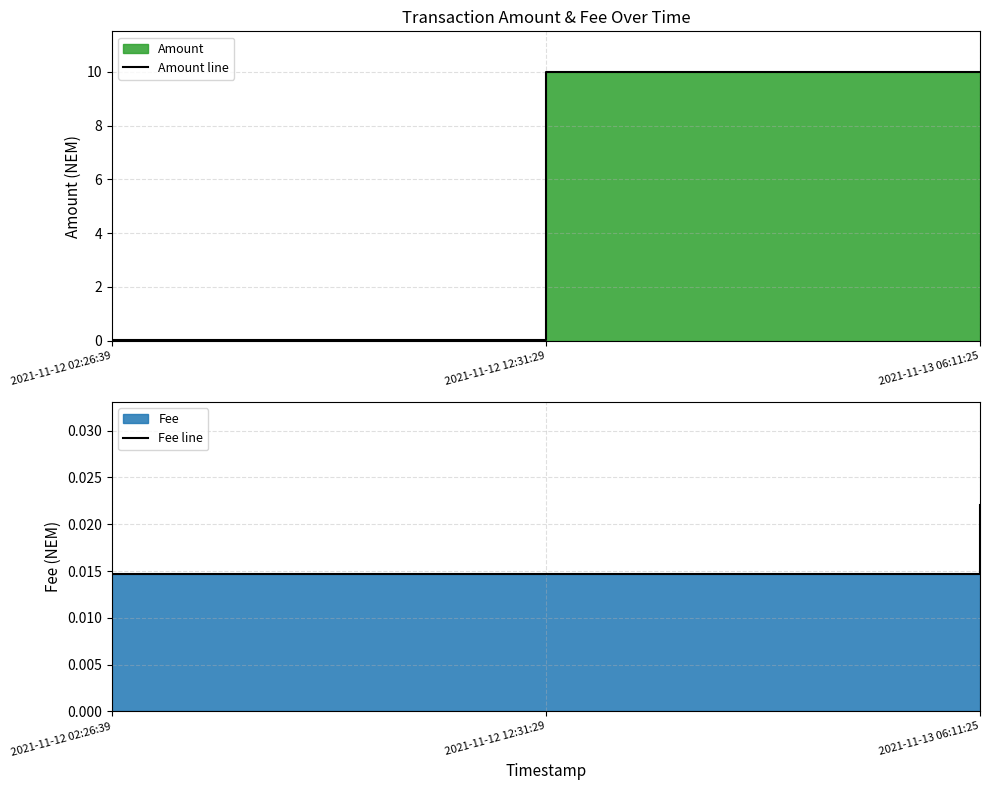

Rank the series by their average value, from highest to lowest.

Amount line, Fee line